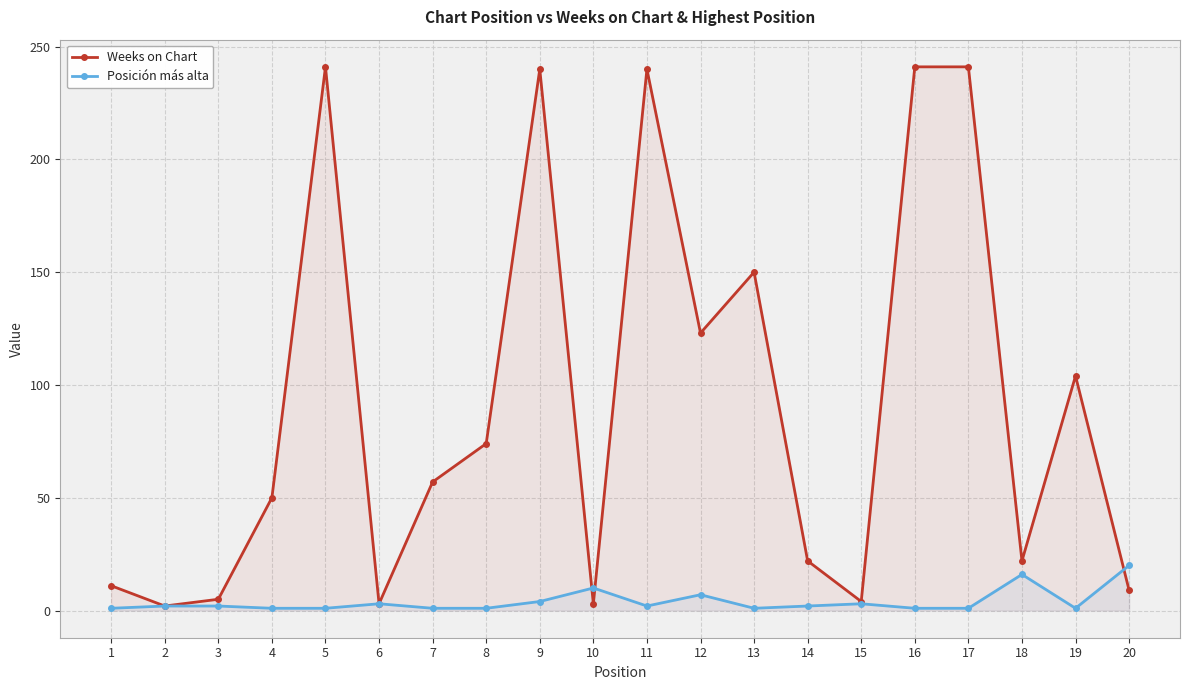

List the series in order of their overall mean, highest first.

Weeks on Chart, Posición más alta